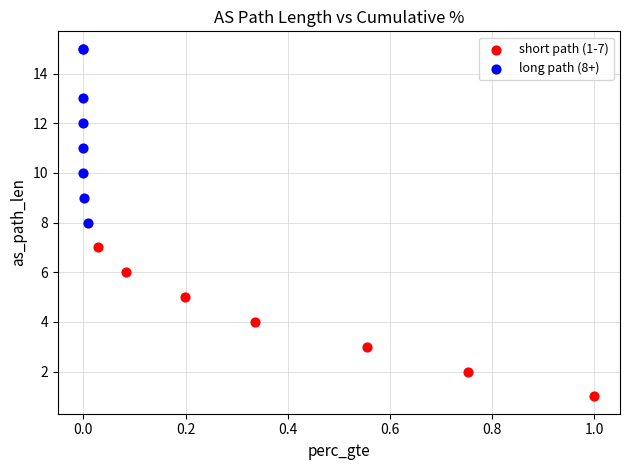

Which series has the widest spread of Y values?

long path (8+)